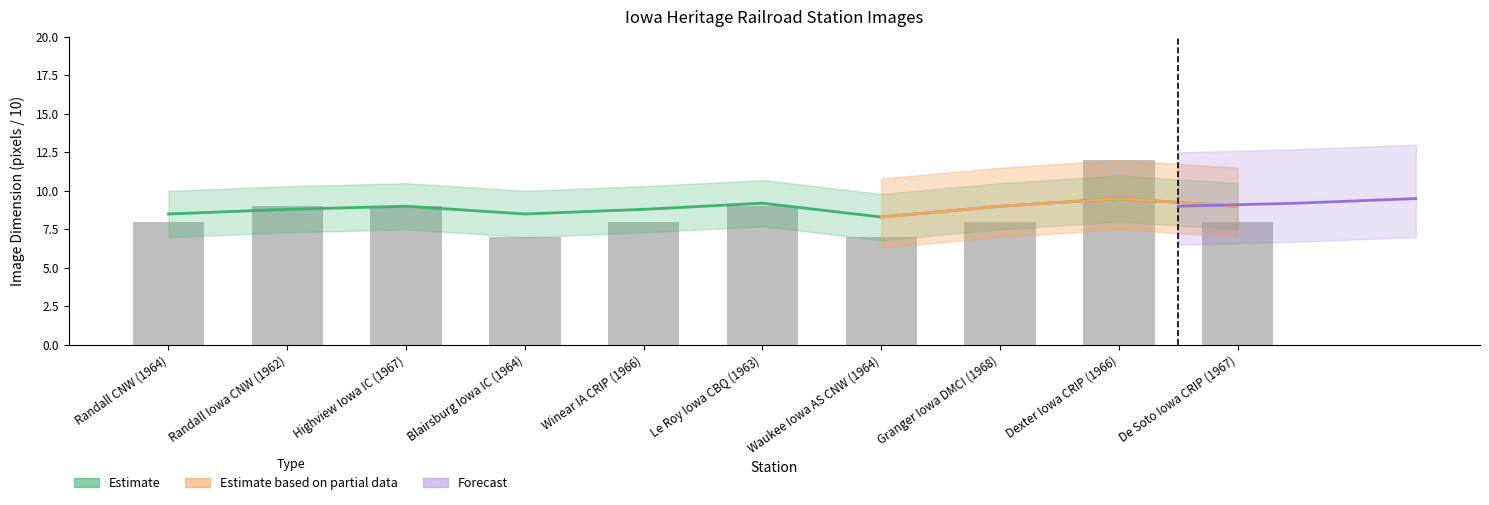

Count the values in the range 8 to 9.

7